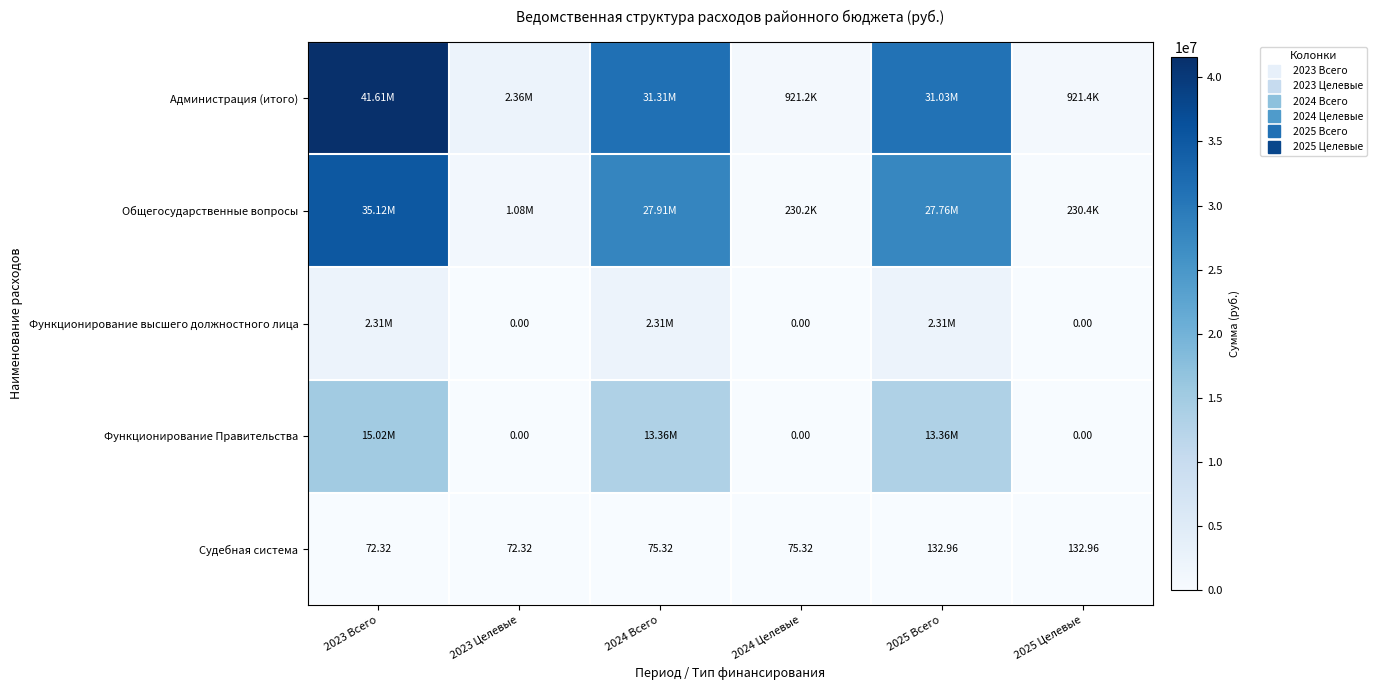

Which has a higher value, 2024 Целевые or 2023 Целевые?

2023 Целевые